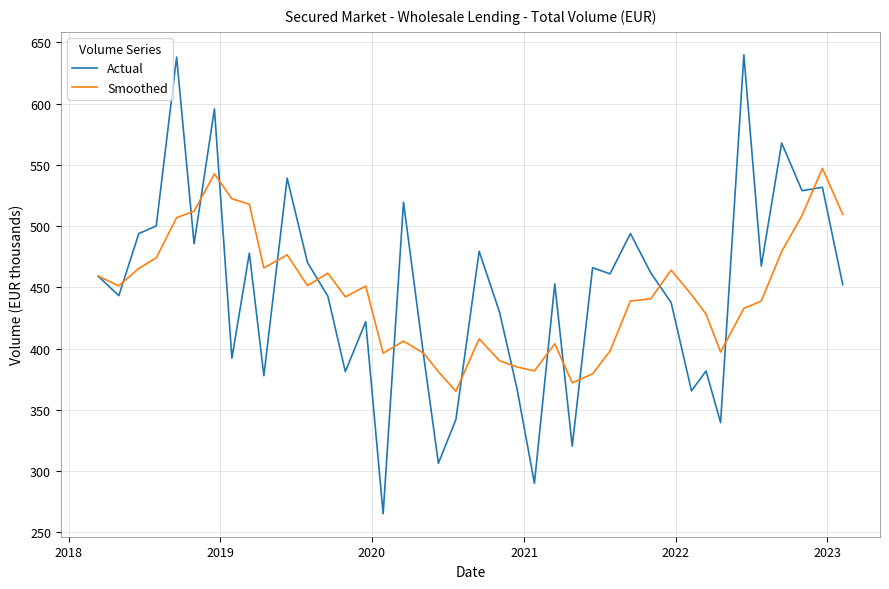

List the series in order of their peak value, highest first.

Actual, Smoothed